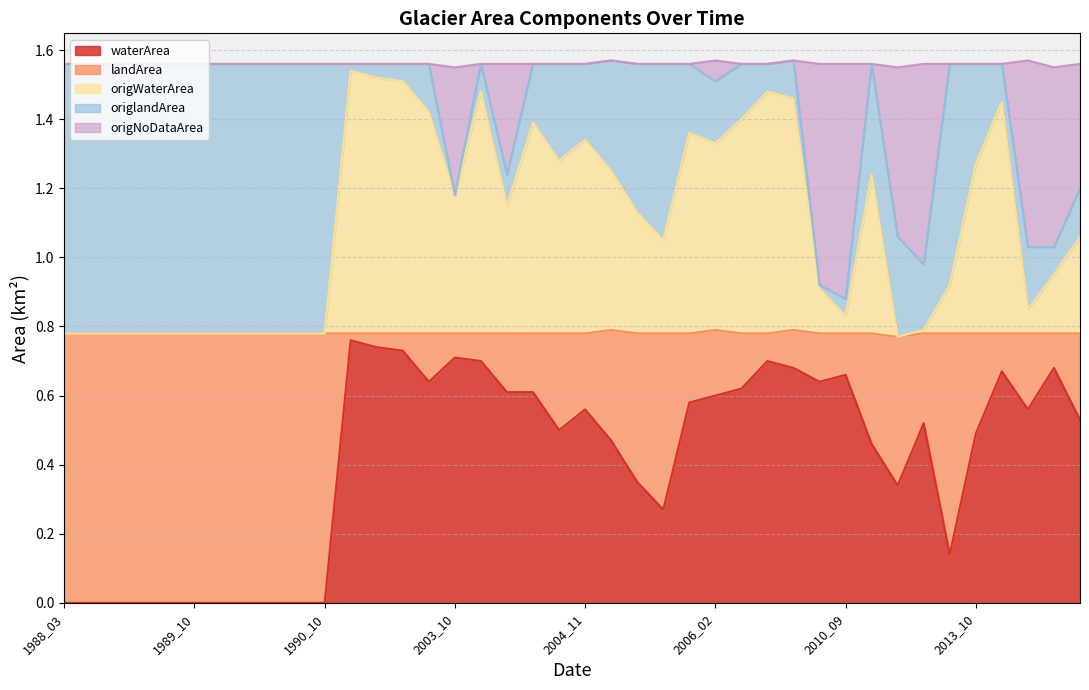

True or false: origWaterArea and waterArea cross at least once.

False